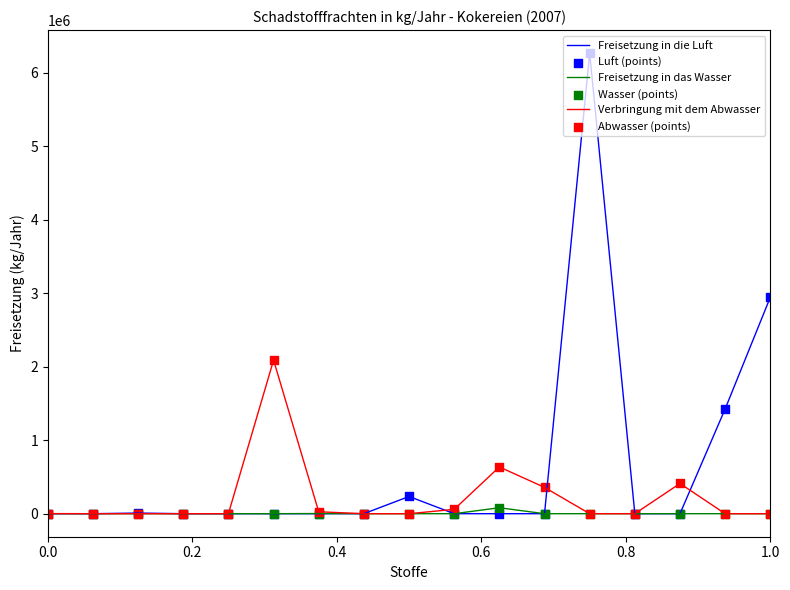

Which series has the largest total across all categories?

Freisetzung in die Luft